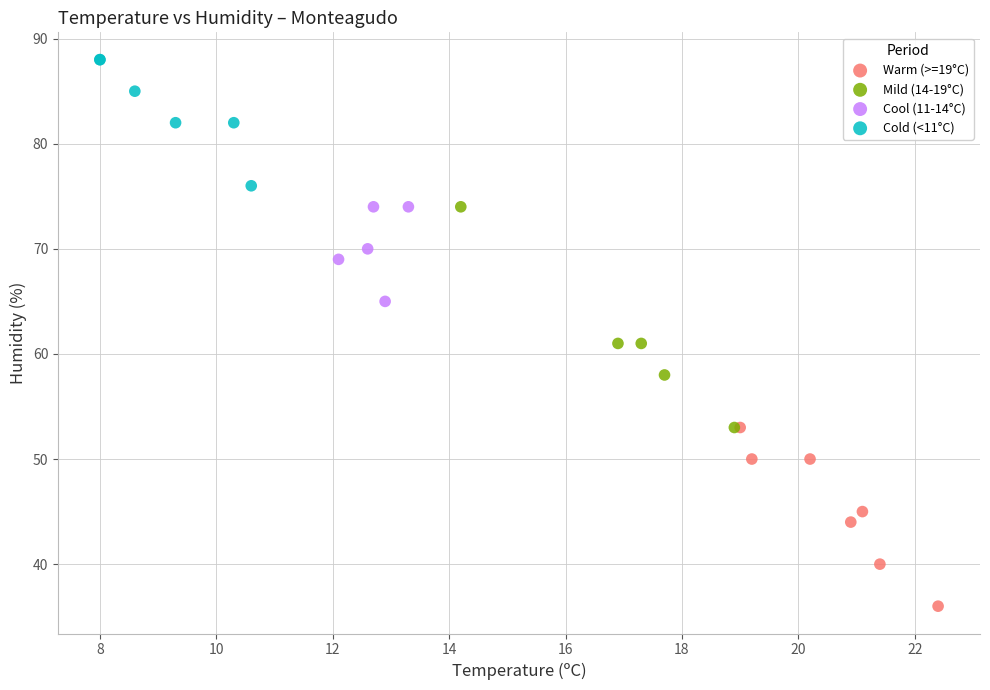

Which series has the largest Y range (max minus min)?

Mild (14-19°C)